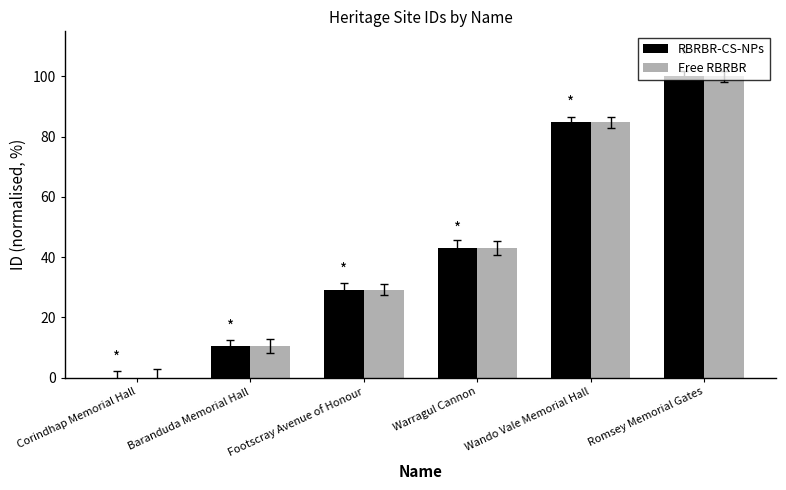

Read the Free RBRBR value at Wando Vale Memorial Hall.

84.8